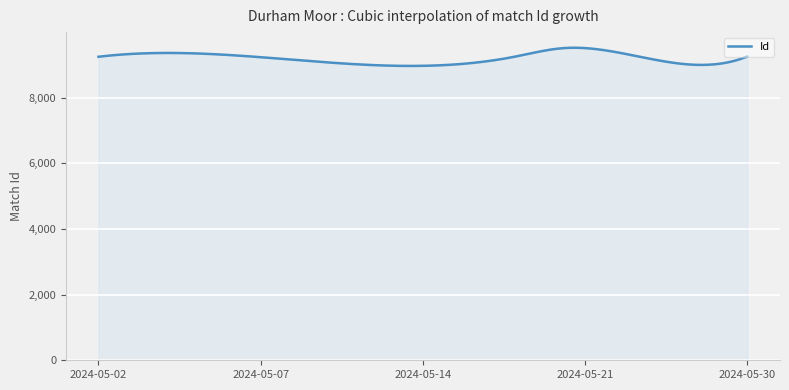

What is the smallest value displayed?

8963.7